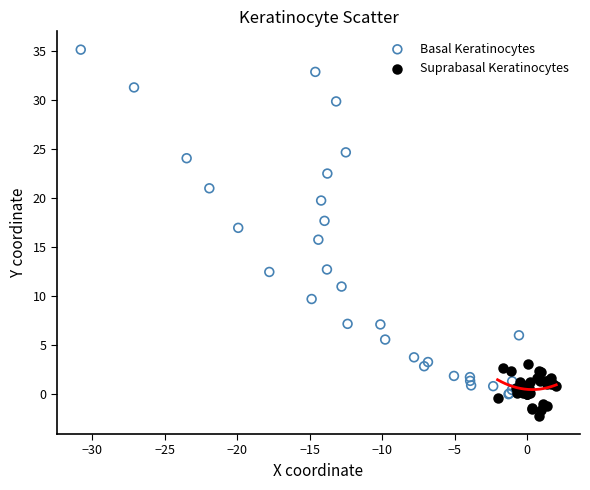

Which series contains the highest Y value?

Basal Keratinocytes